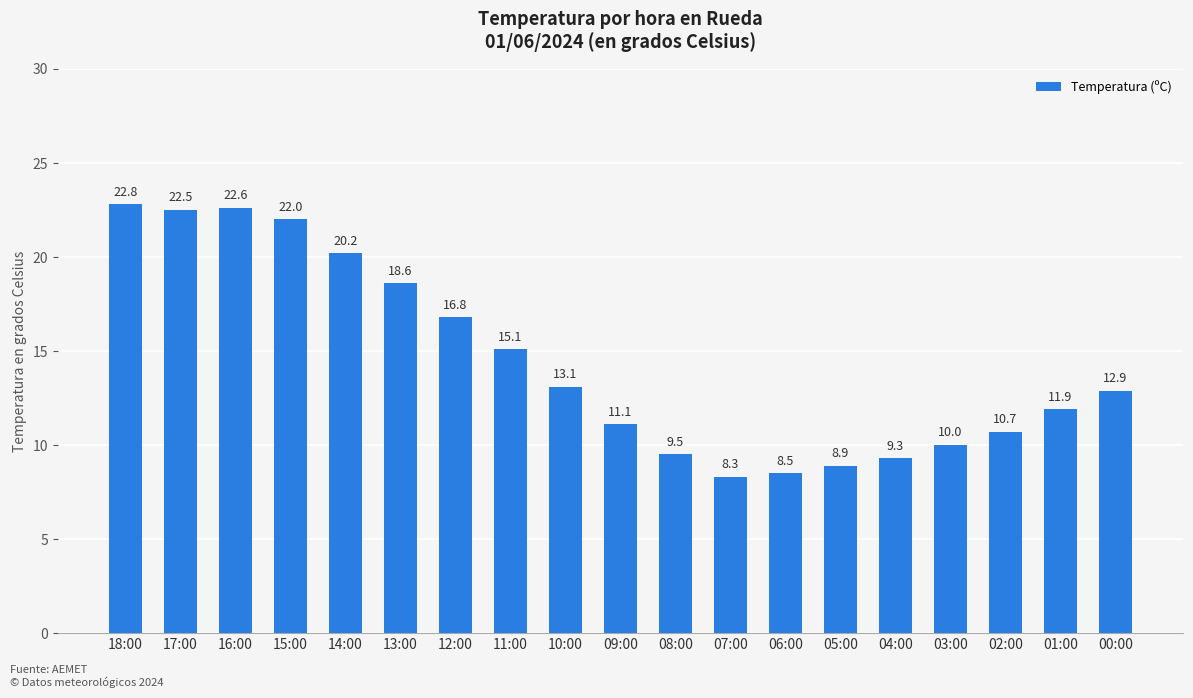

What is the label of the 1st bar from the right?

00:00